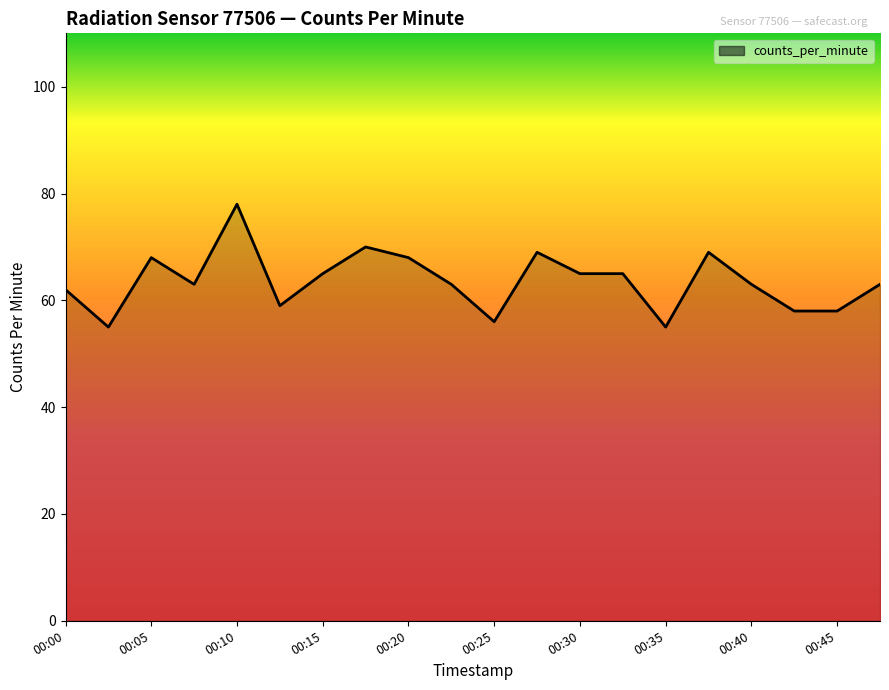

What is the smallest value displayed?

55